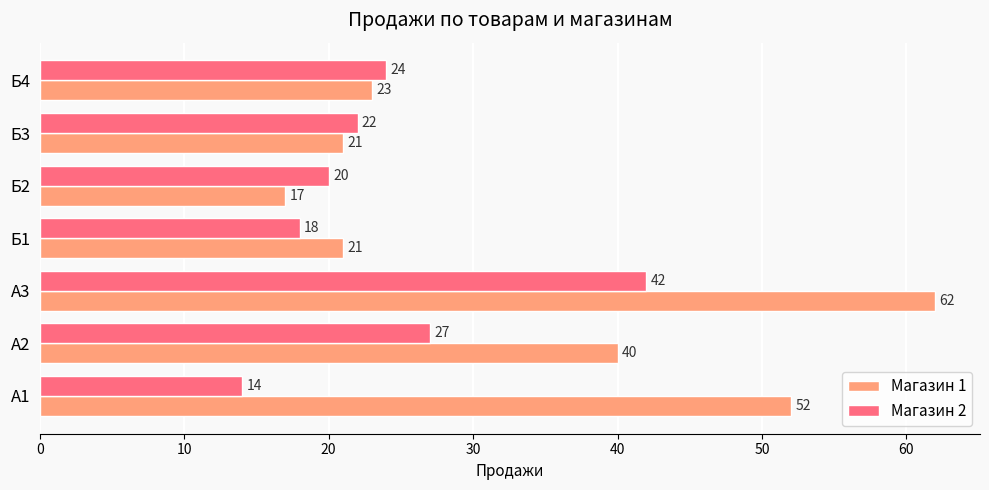

At which label does Магазин 2 reach its peak?

А3